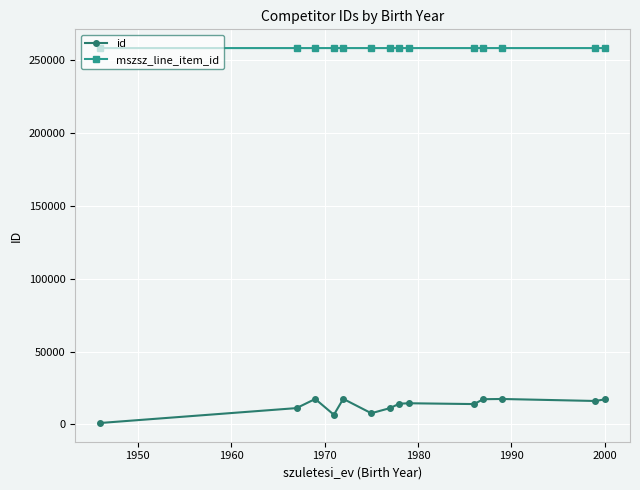

Which series has the largest total across all categories?

mszsz_line_item_id